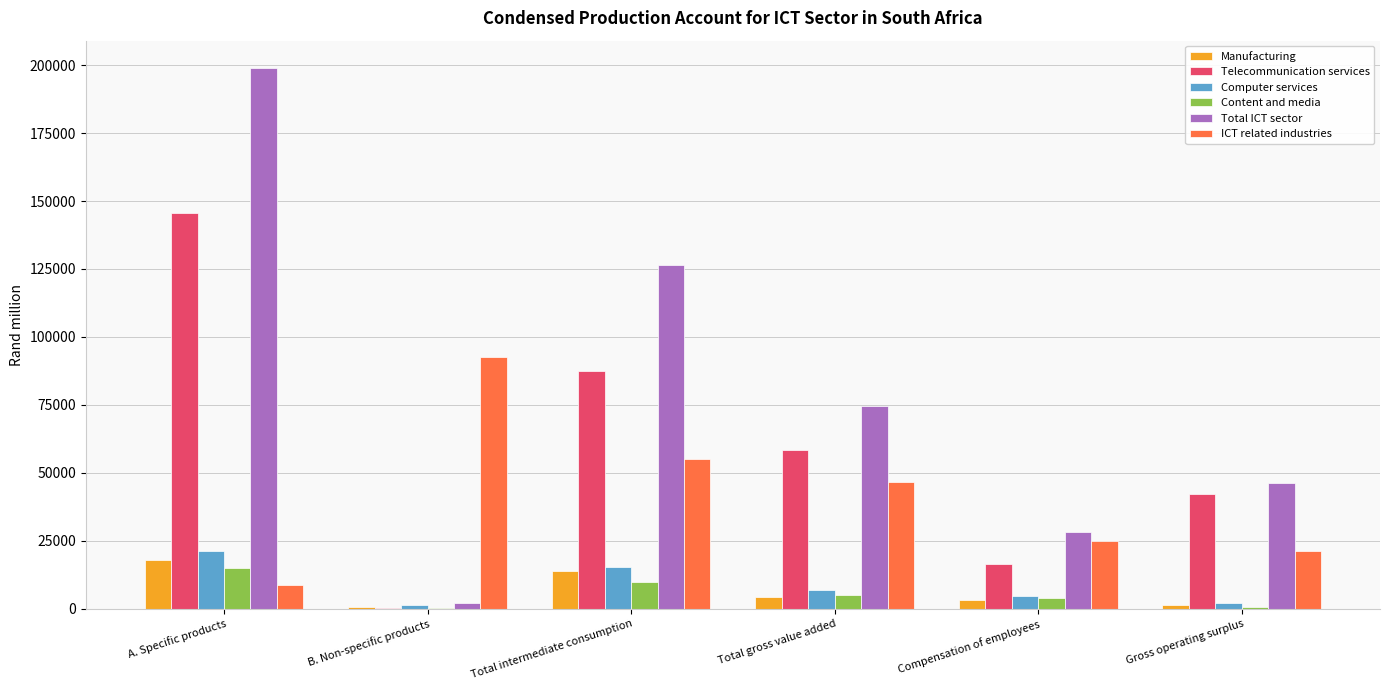

How many groups of bars are there?

6